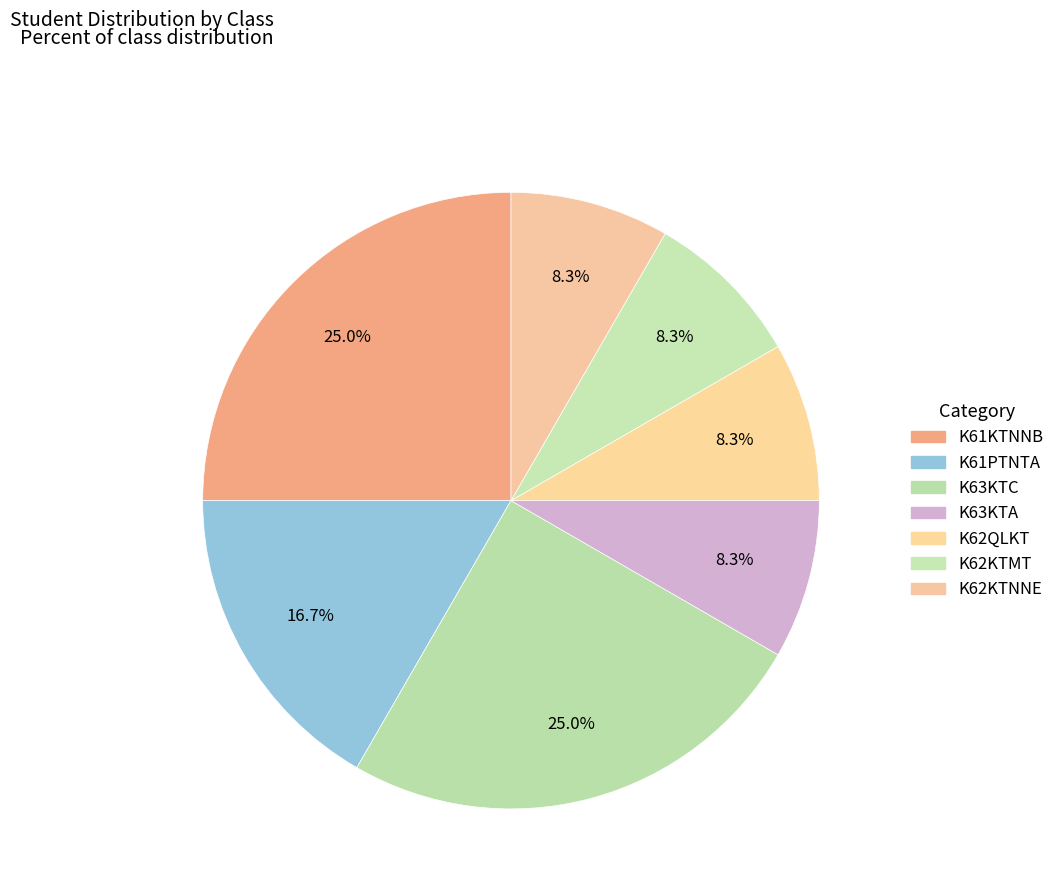

To the nearest percent, what portion does K62KTMT represent?

8%